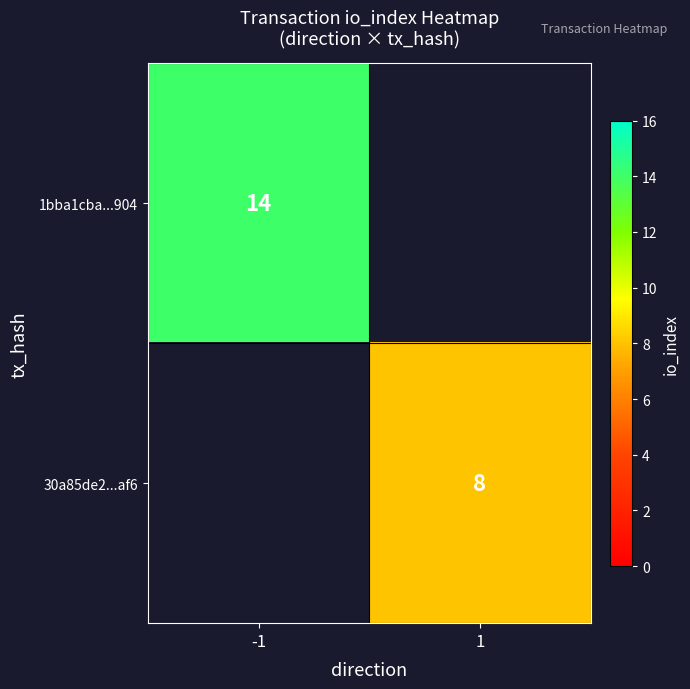

The 30a85de2...af6 series shows 14 at 1. True or false?

False